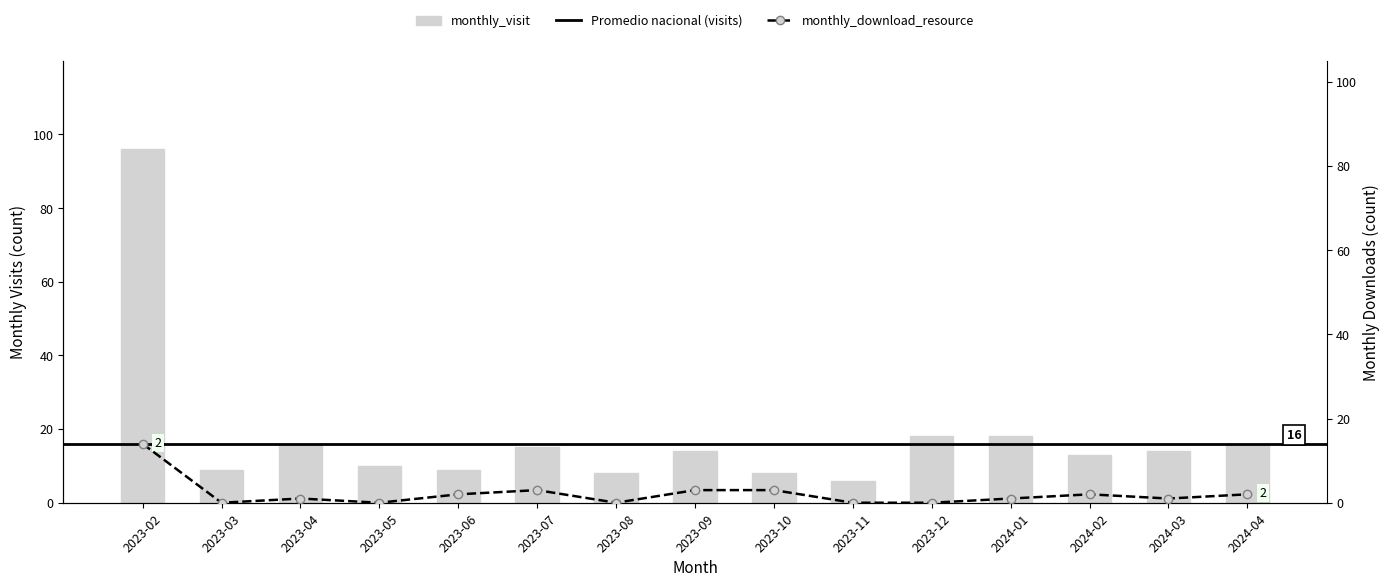

At which category does the chart reach its minimum across all series?

2023-03